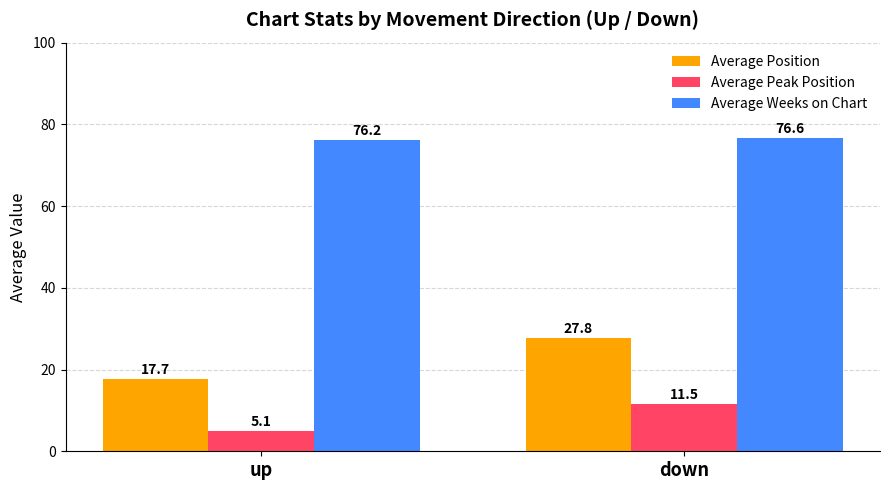

Which category has the lowest value in the Average Position series?

up